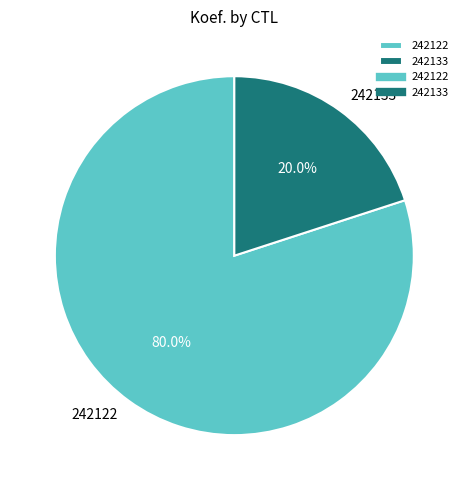

How many segments does this pie chart have?

2